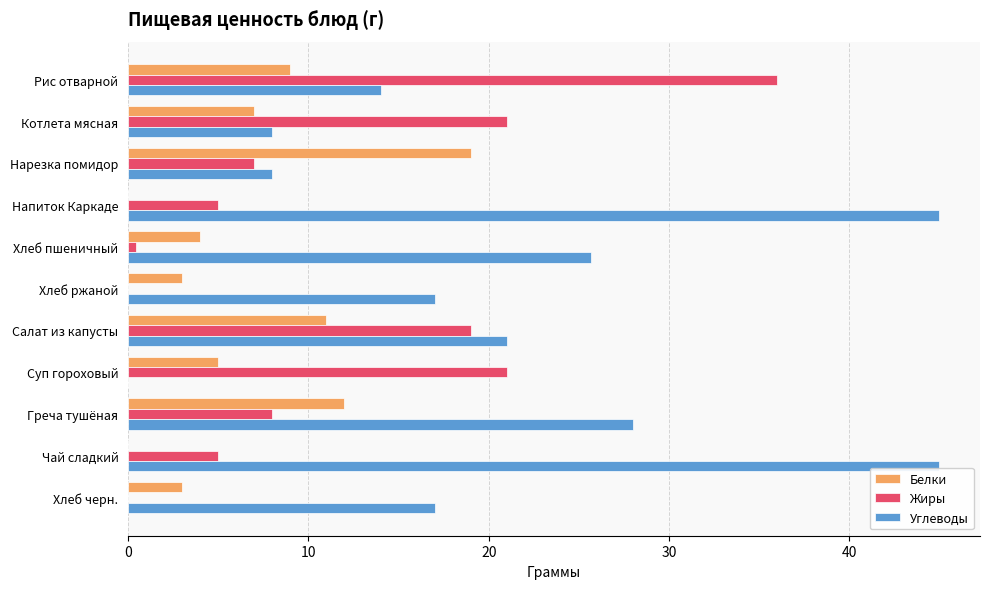

What is the greatest value displayed?

45.0